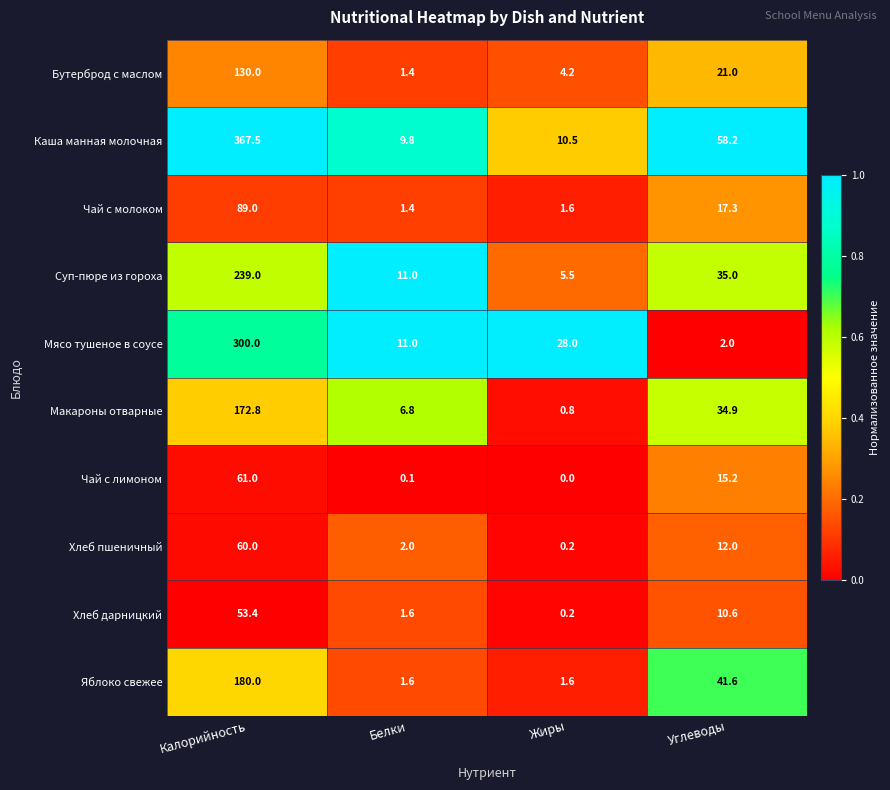

Is it true that Хлеб дарницкий equals 0.4 at Белки?

False